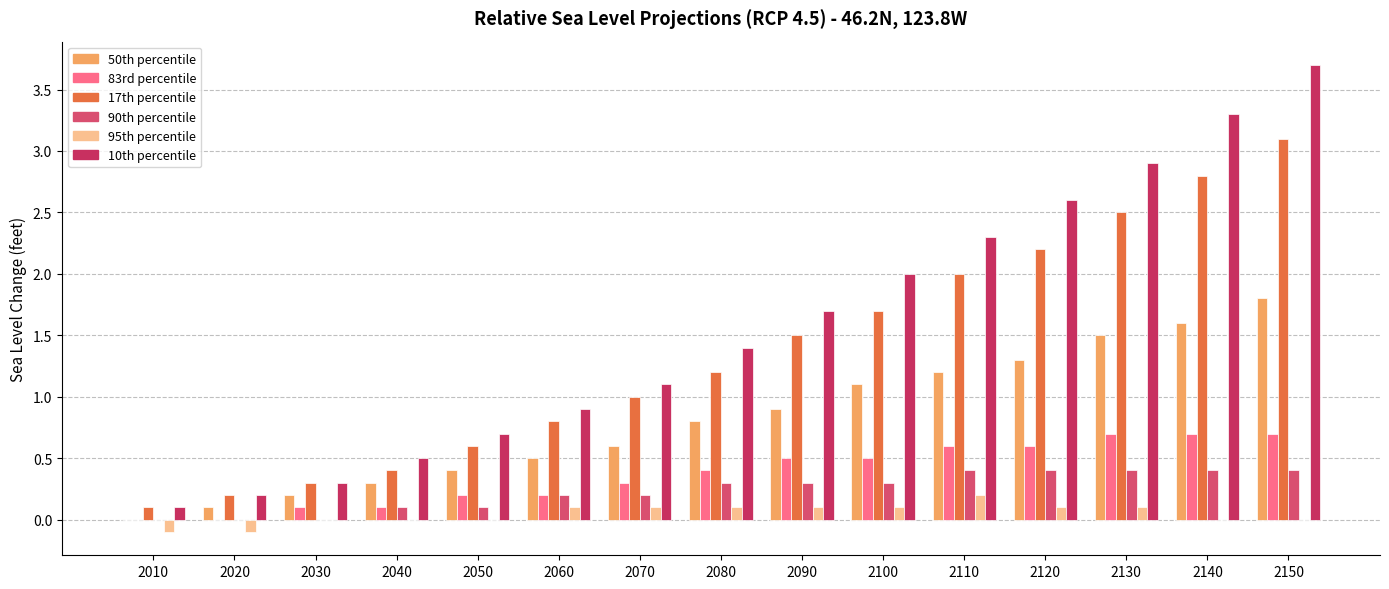

True or false: 17th percentile has a value of 0.2 at 2010.

False